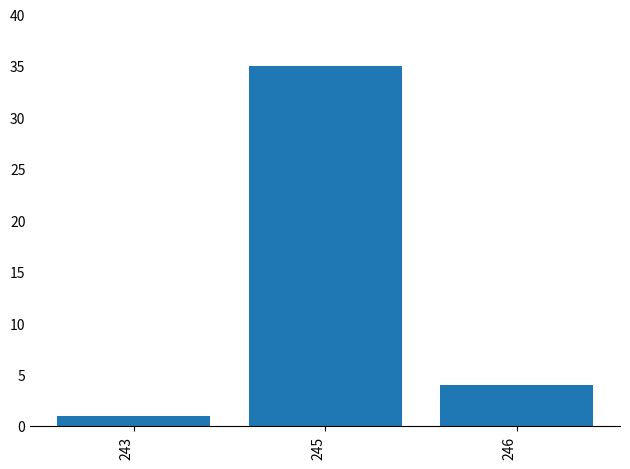

Reading left to right, transcribe all the data shown in this chart.

243=1	245=35	246=4